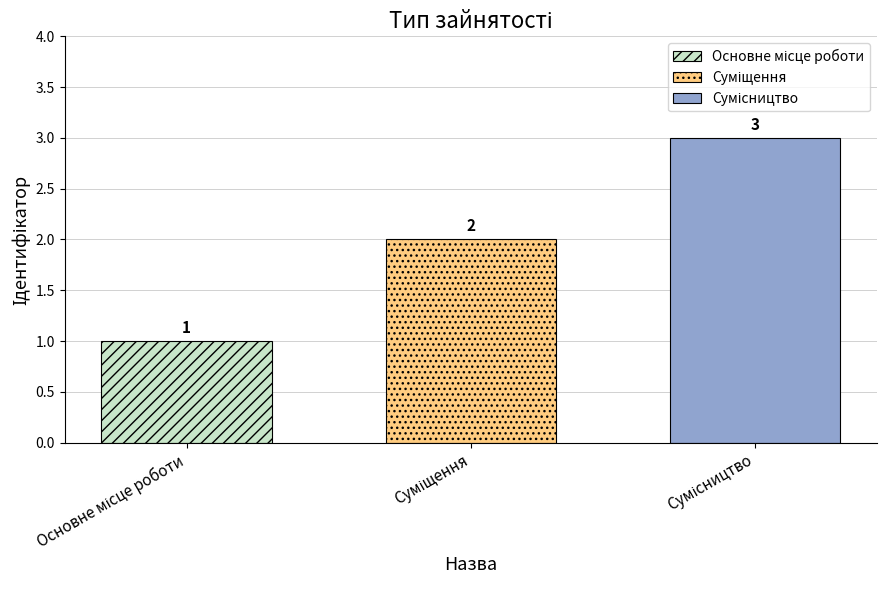

What is the greatest value displayed?

3